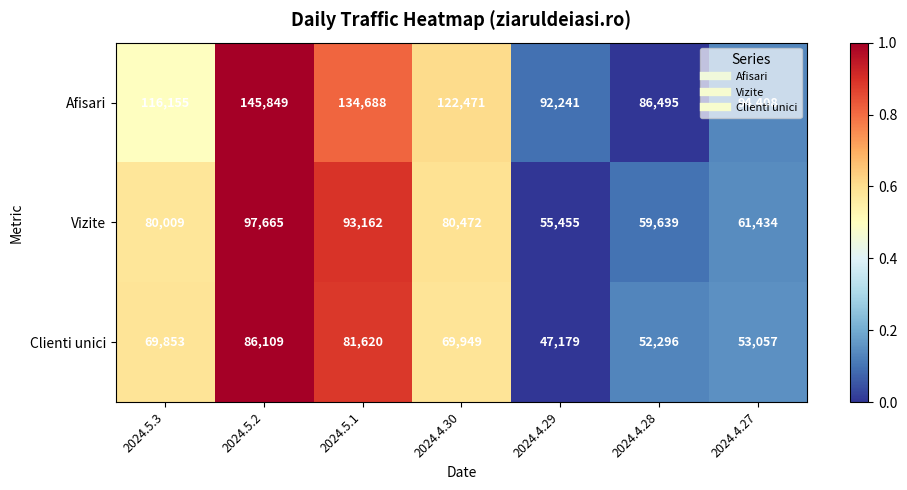

Which series changed the most between 2024.5.3 and 2024.4.29?

Vizite